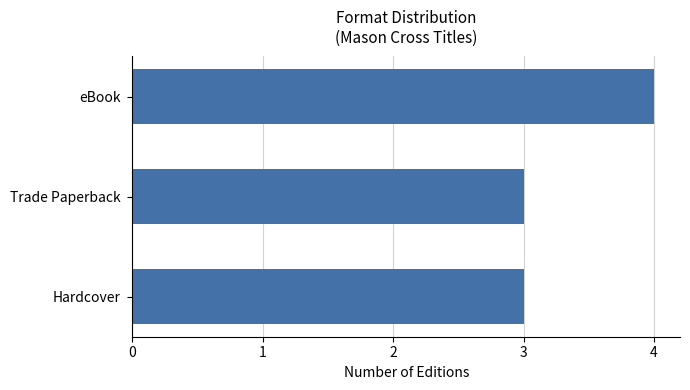

Read the value at Hardcover.

3